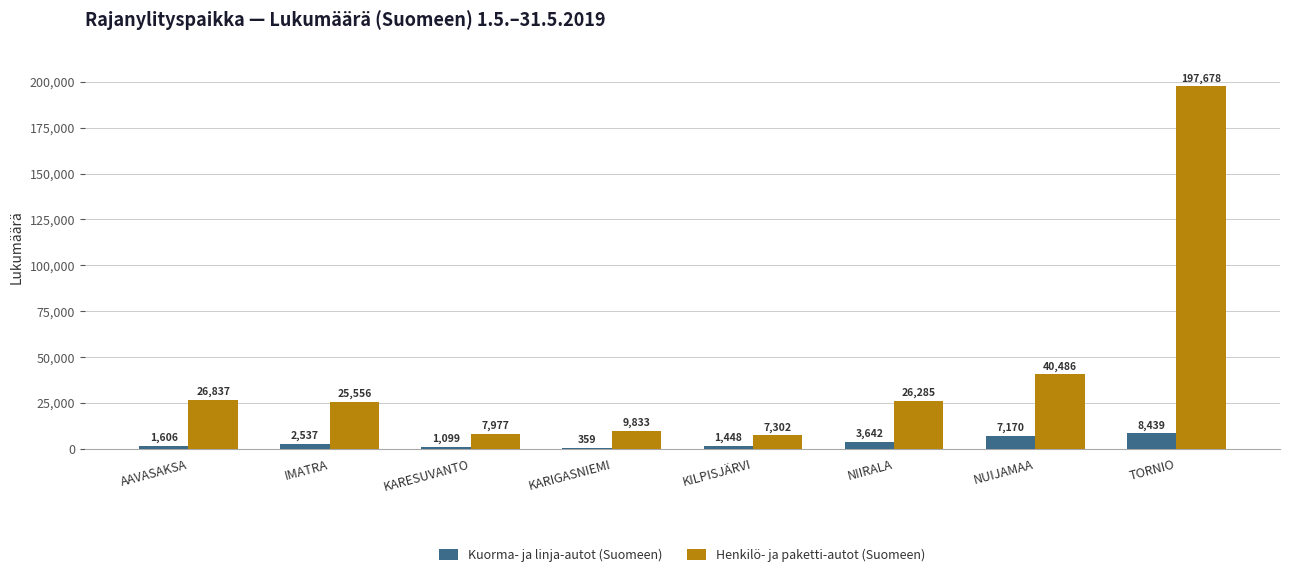

How many distinct data groups are displayed?

2